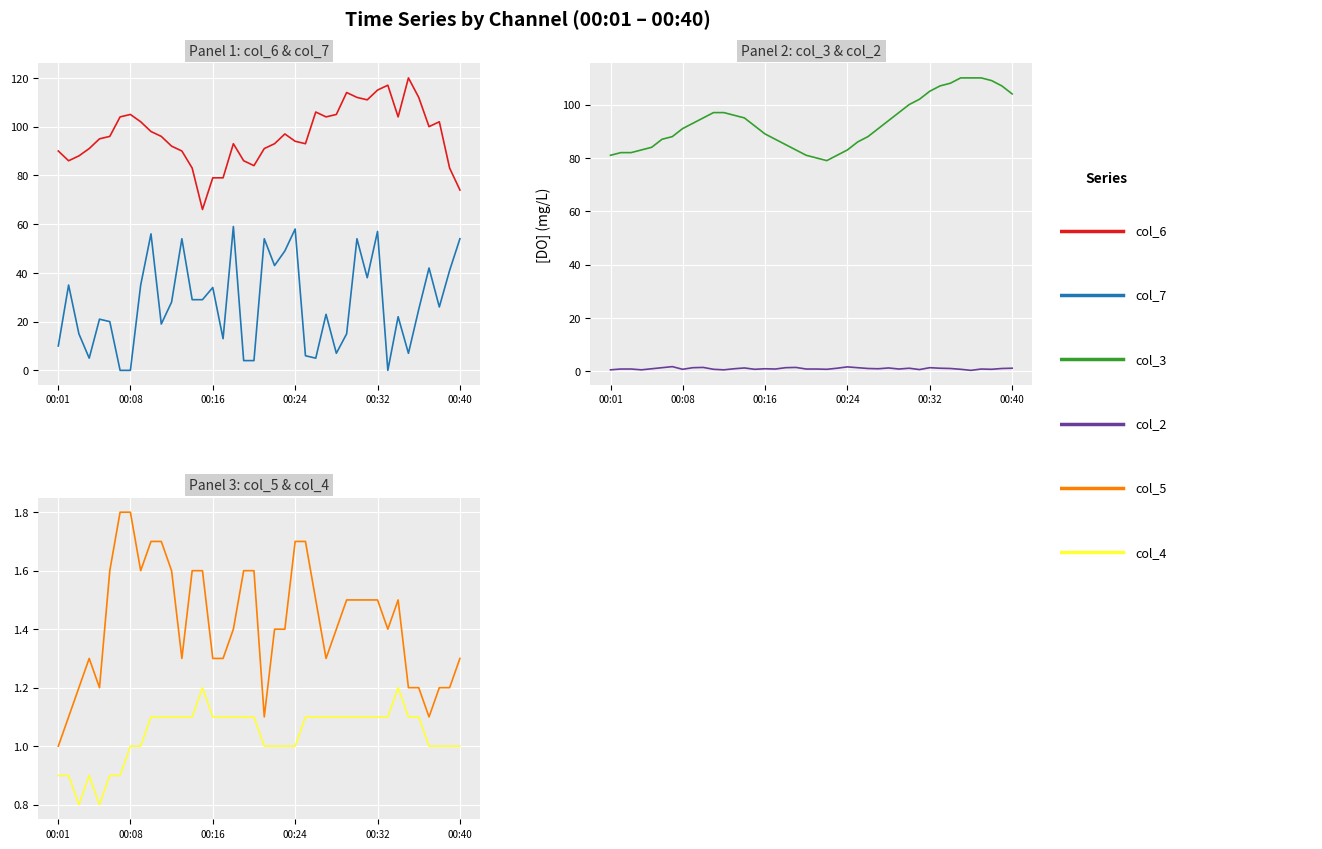

Which series has the largest total across all categories?

col_6